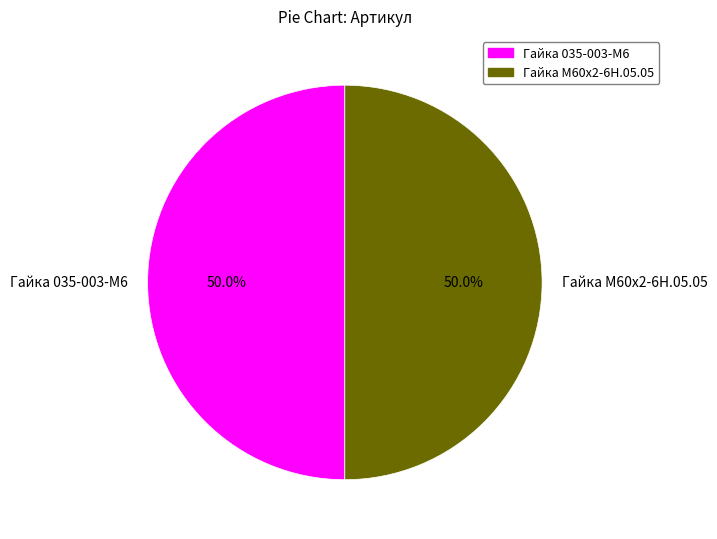

What percentage do Гайка 035-003-М6 and Гайка М60х2-6Н.05.05 together represent?

100.0%